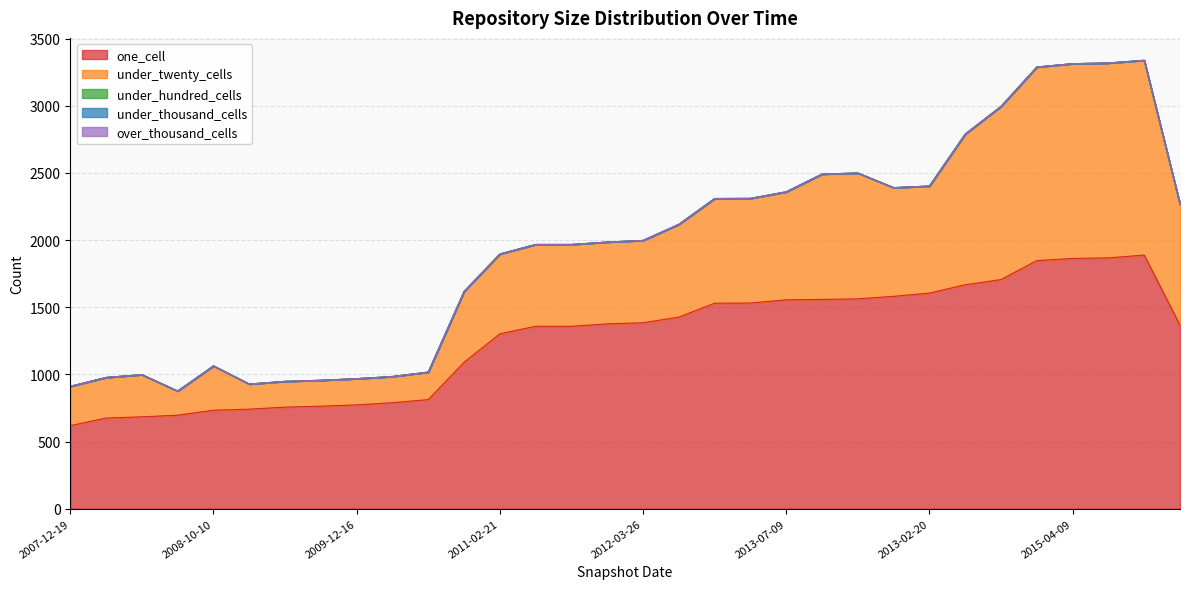

True or false: one_cell and under_thousand_cells cross at least once.

False